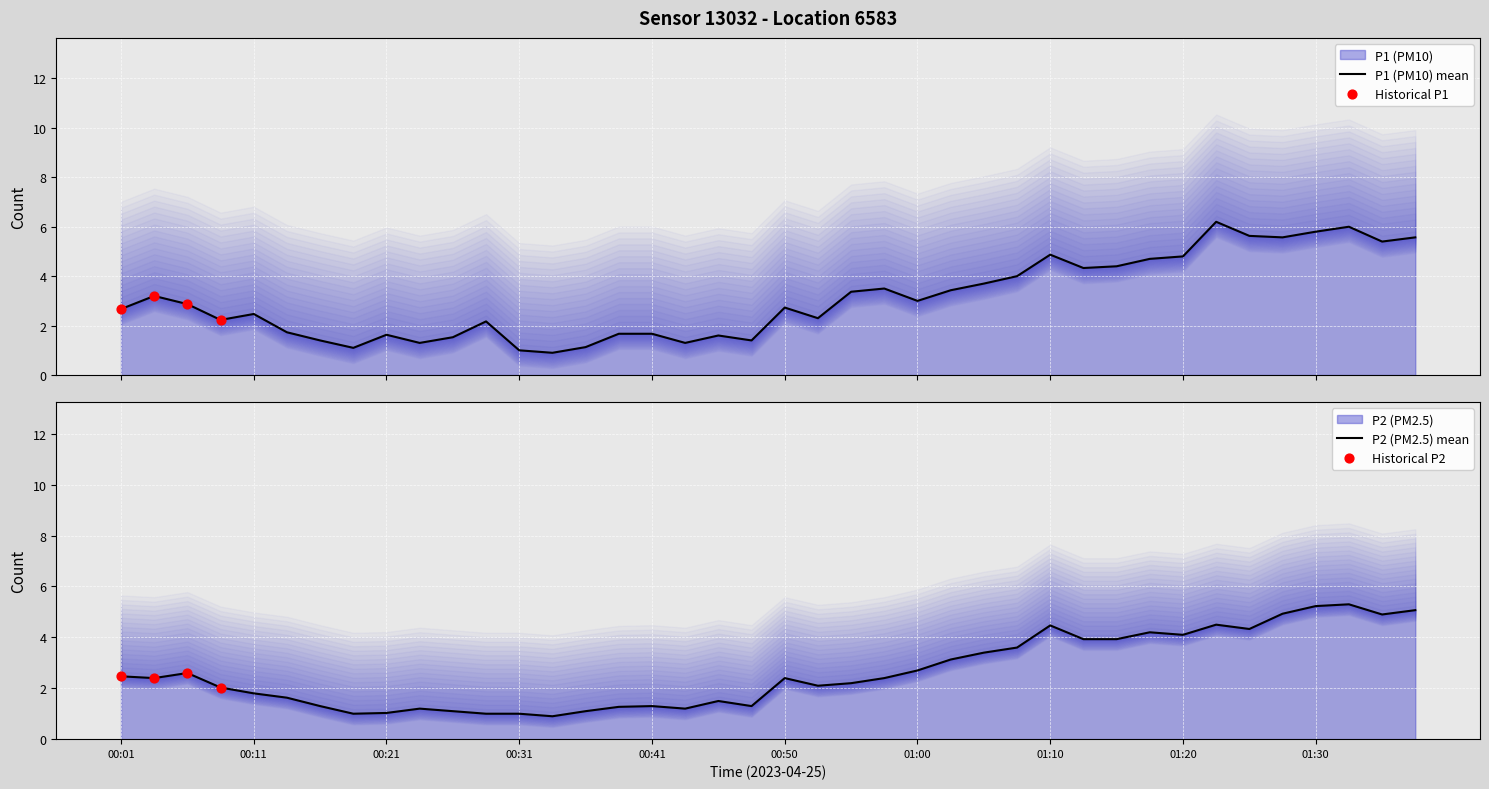

Which series has the widest spread of Y values?

P1